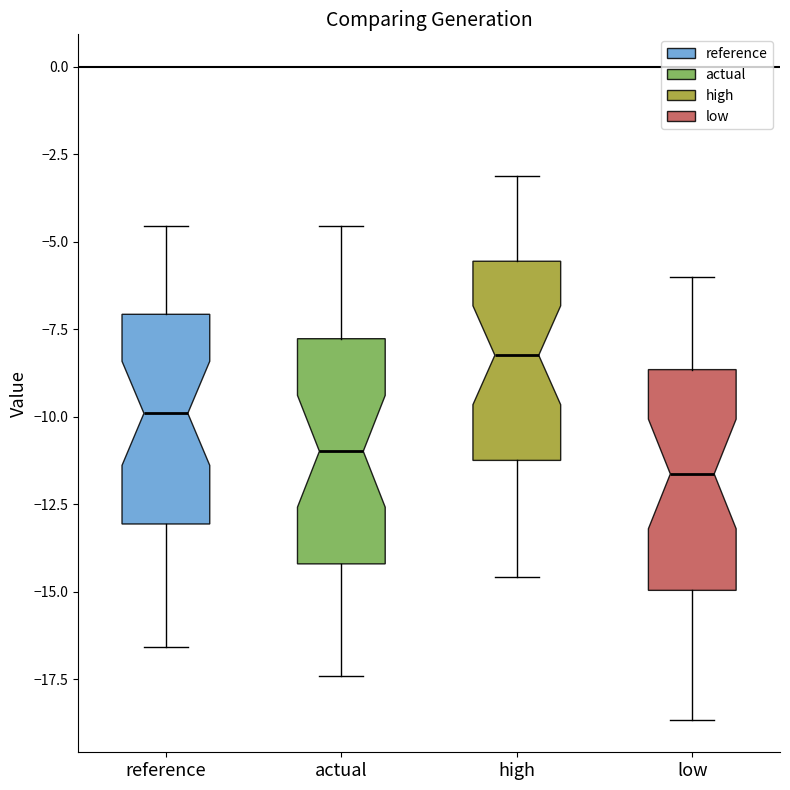

Which box has the highest median line?

high